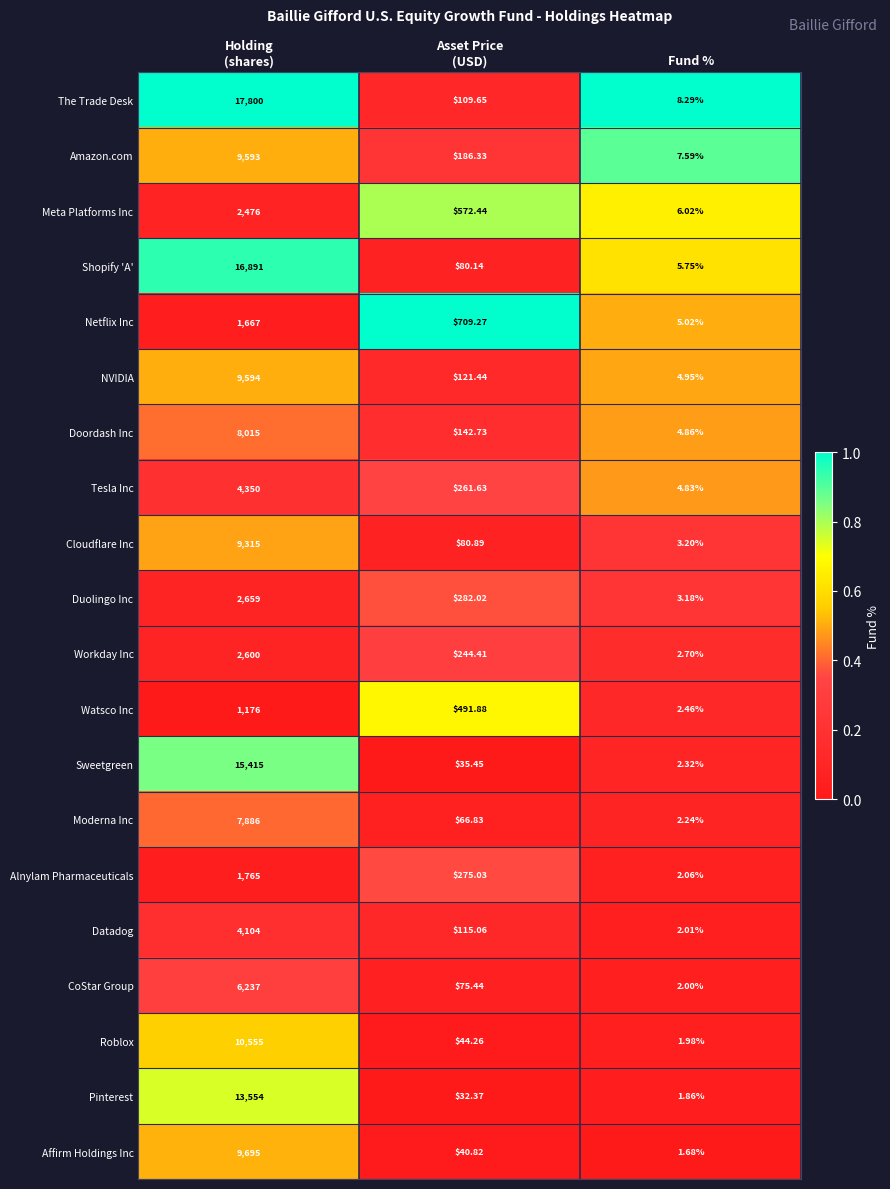

Which series has the largest range (max minus min)?

The Trade Desk